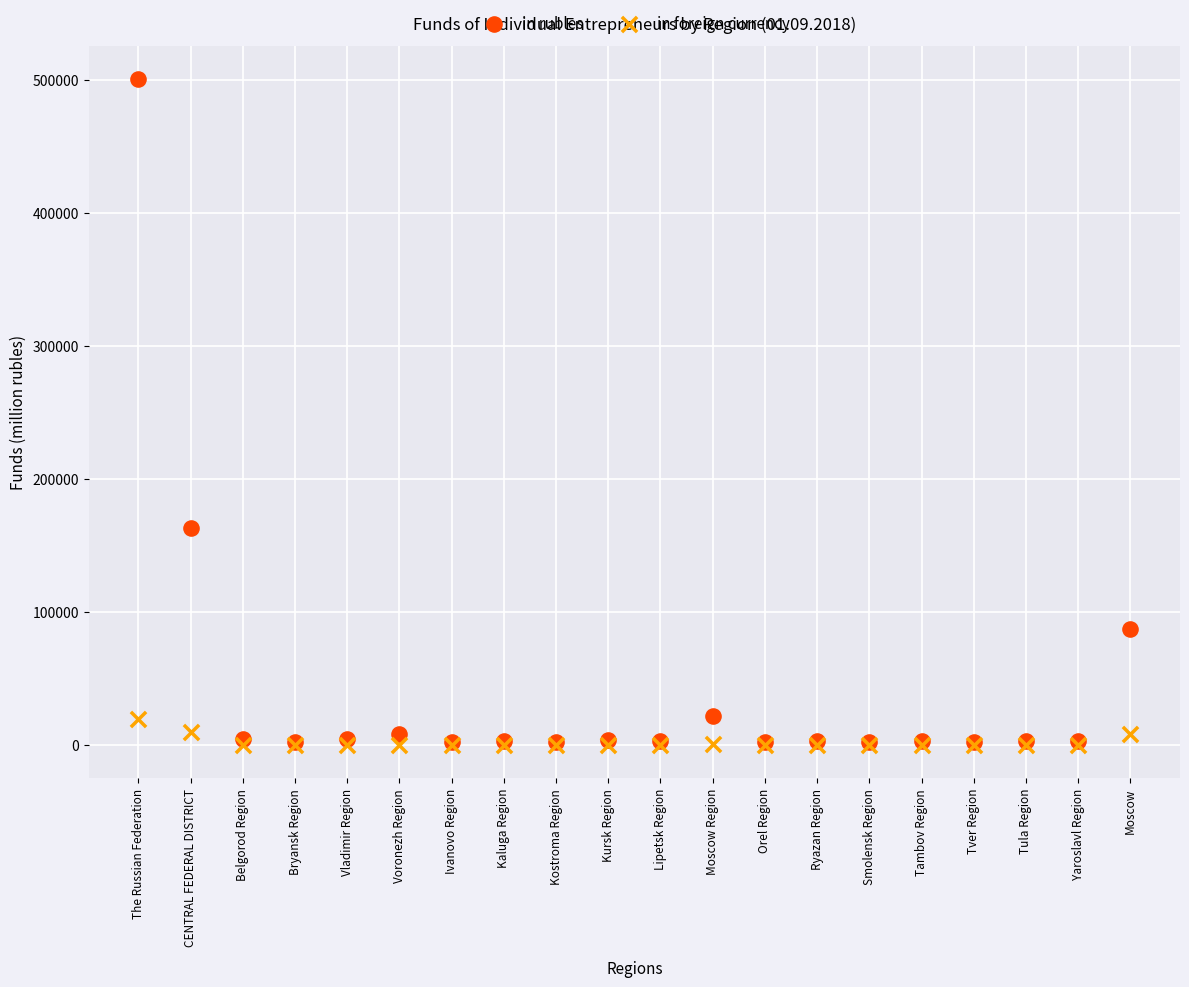

Across all series, what Y value is closest to 250443?

163385